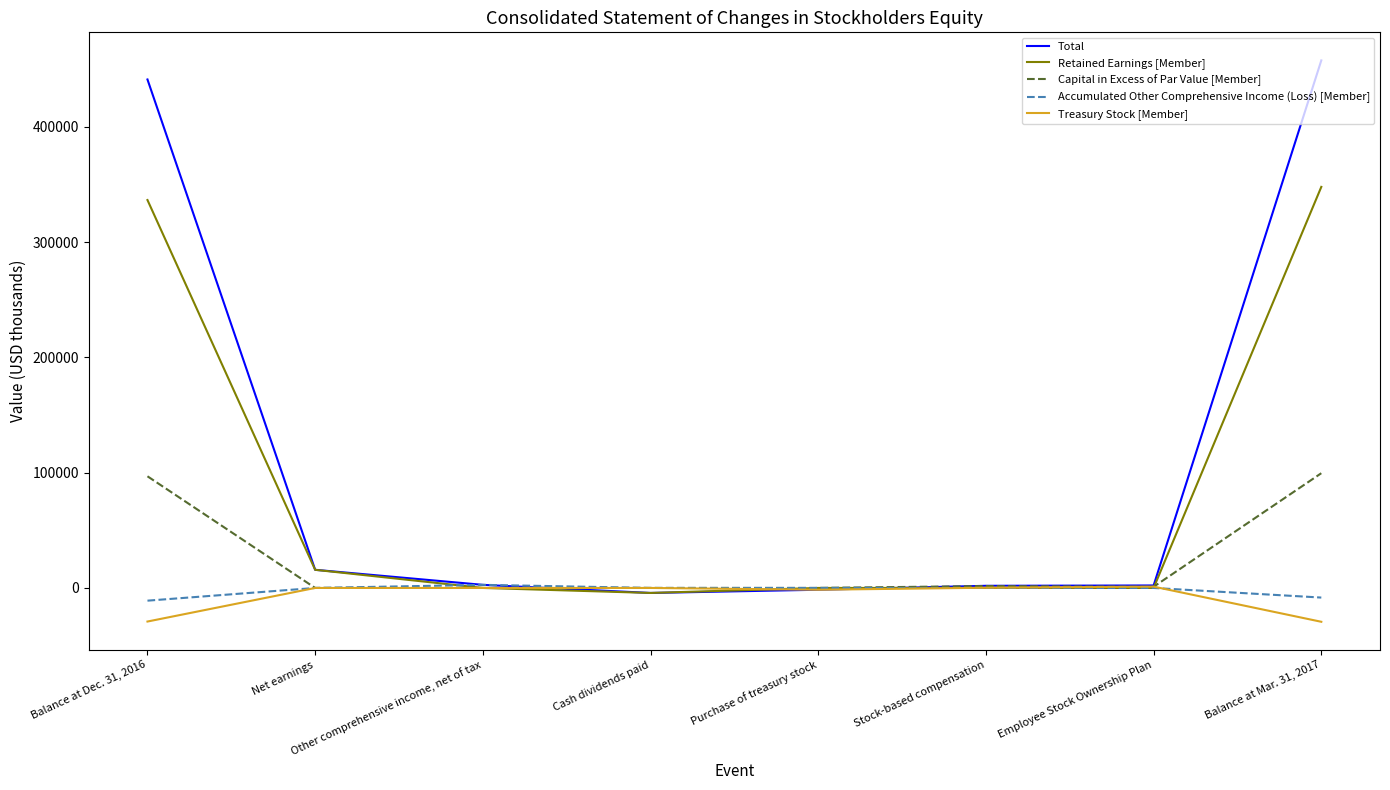

Which series has the largest range (max minus min)?

Total